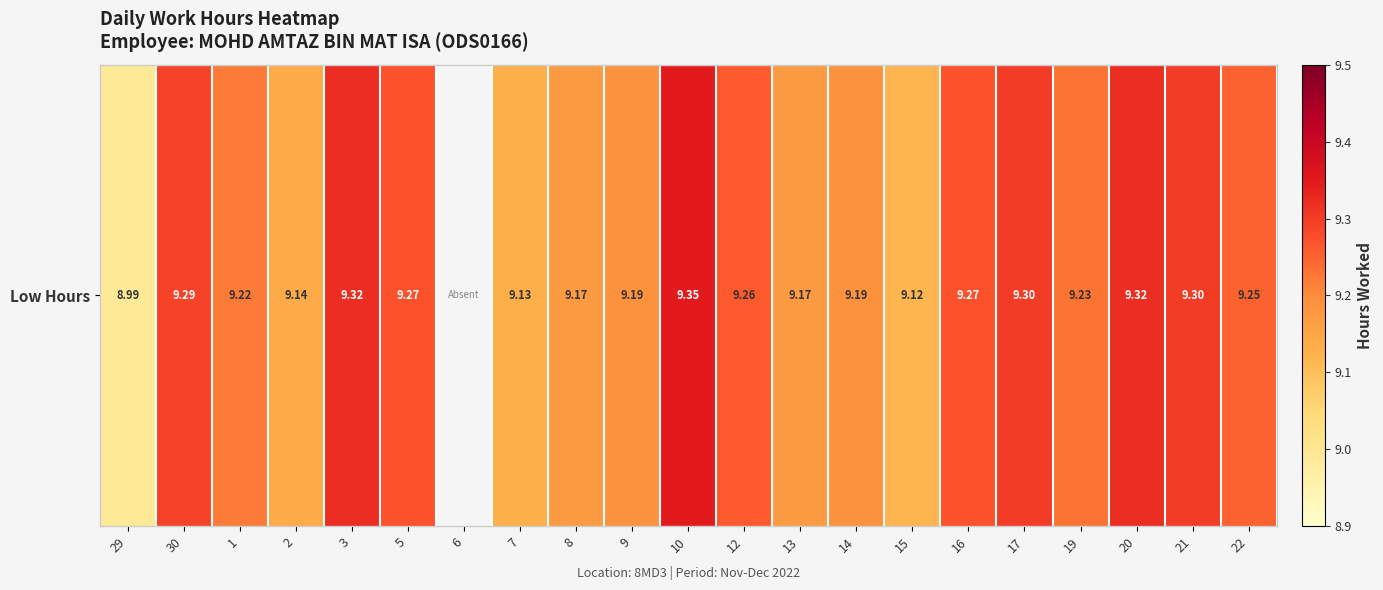

Where is the data nearest to the value 4?

6